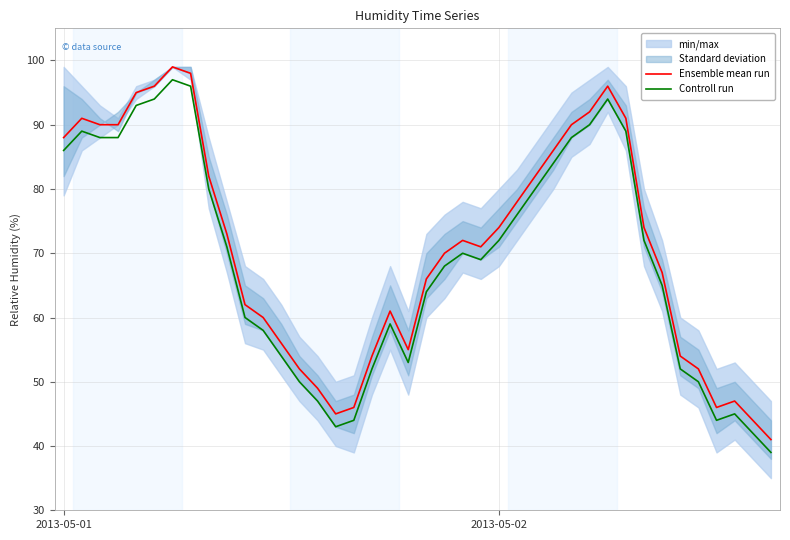

How many interior local valleys does the Ensemble mean run series have?

4